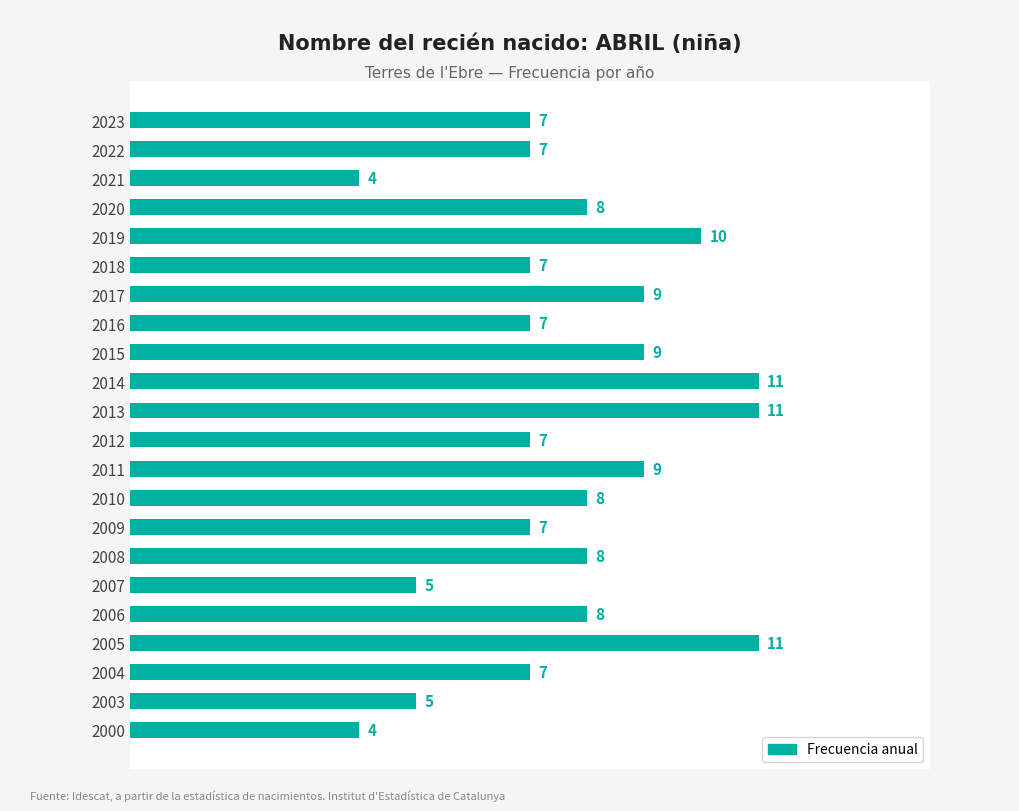

What is the minimum value shown in the chart?

4